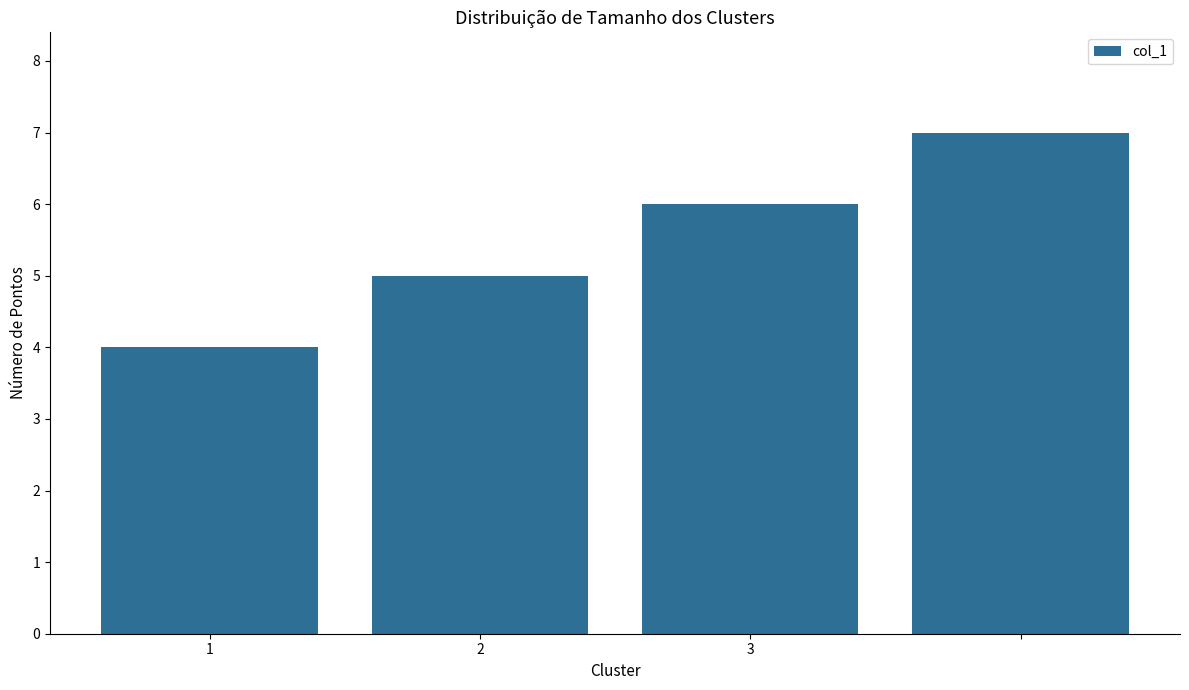

What is the sum of all values?

22